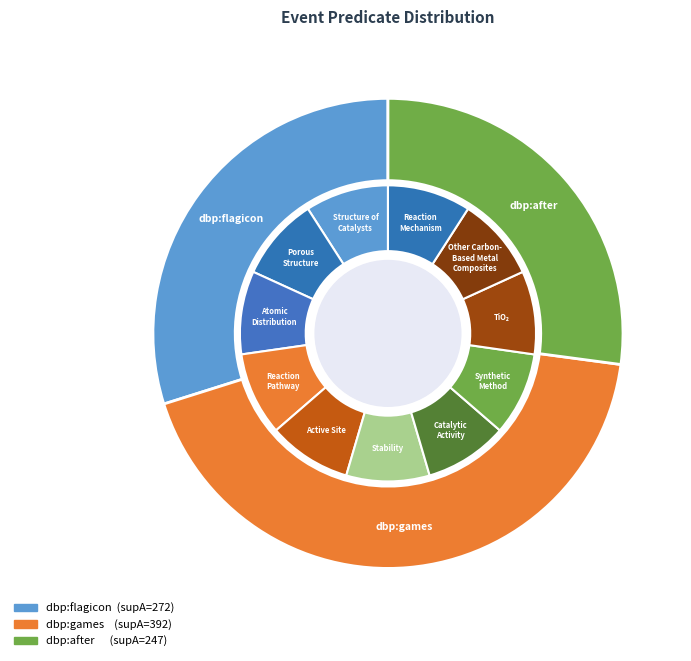

To the nearest percent, what percentage of the pie is dbo:Event (dbp:after)?

27%